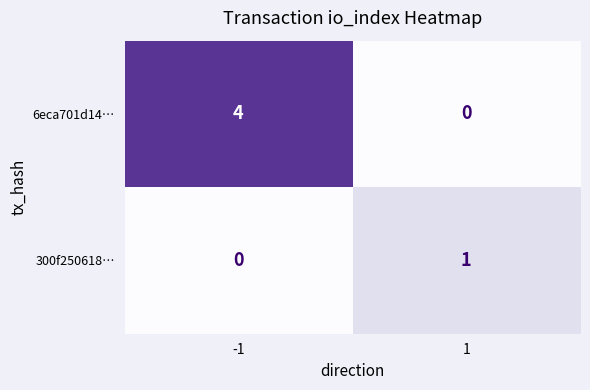

What is the maximum value for 6eca701d14…?

4